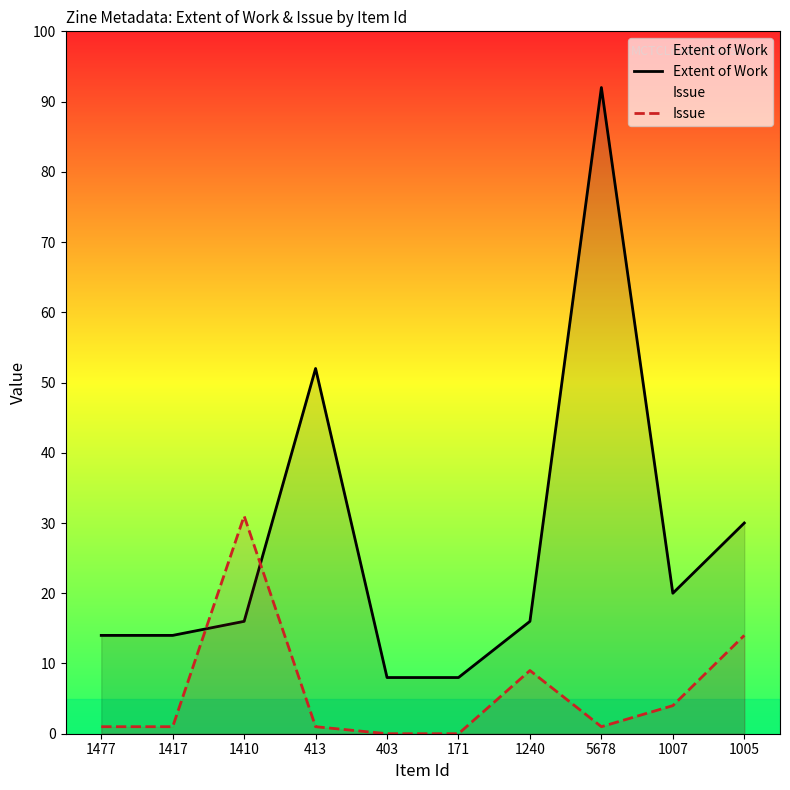

How many data points in Extent of Work are above 16?

4